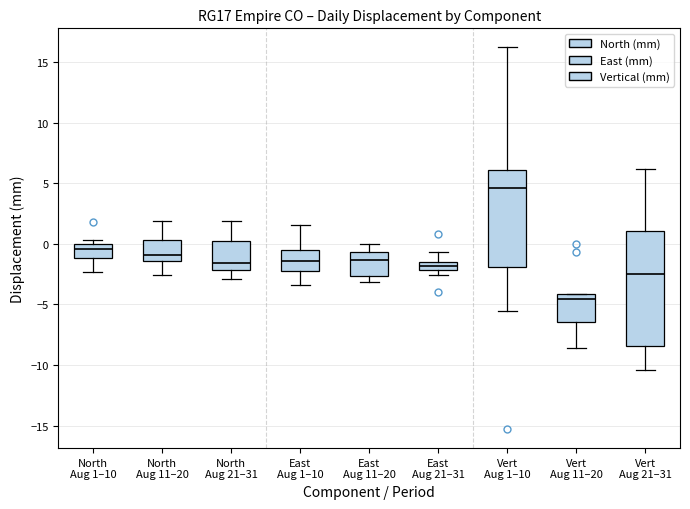

Where does the lower whisker of the box for East Aug 1–10 end on the y-axis? The values are not printed on the chart, so give them approximately, as read against the axis.

-3.5